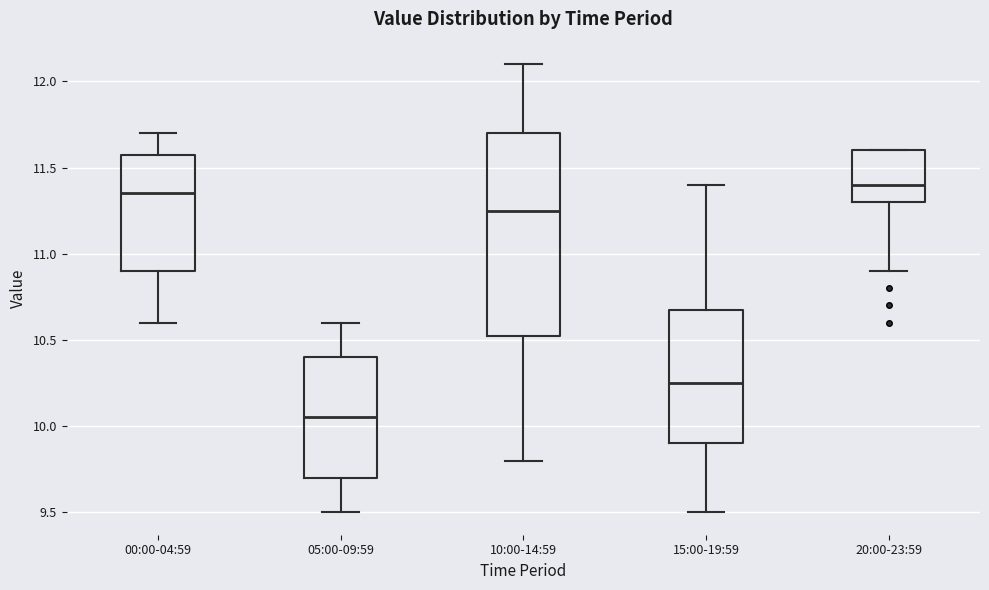

Comparing the boxes themselves (not the whiskers), which one is the tallest?

10:00-14:59